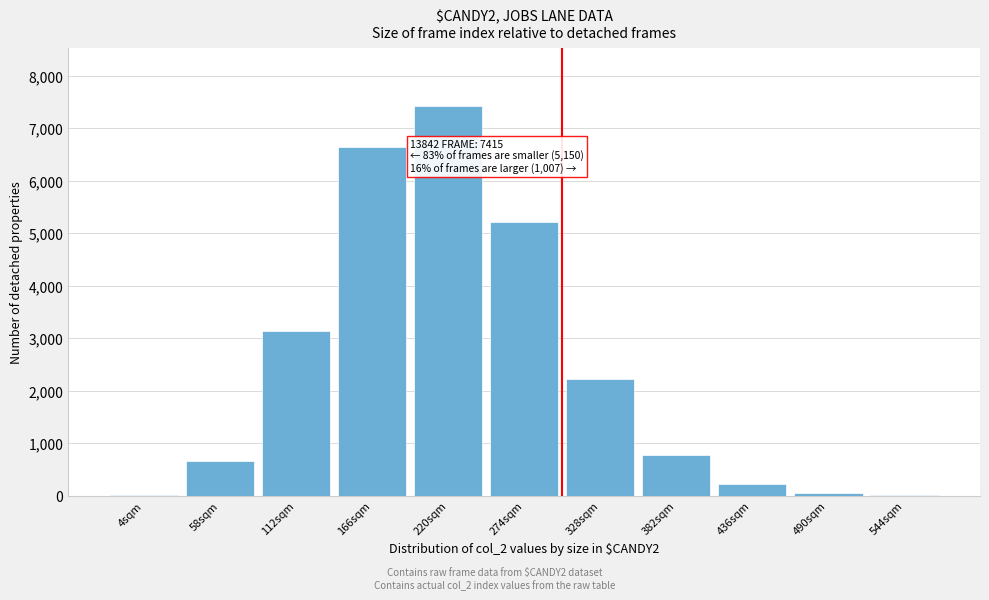

What is the sum of all values?

26321